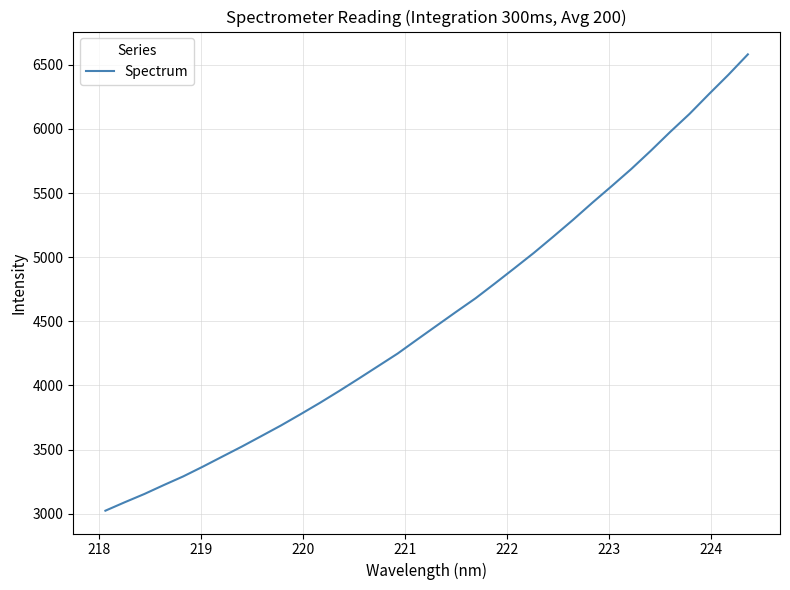

What is the difference between the maximum and minimum values?

3557.5